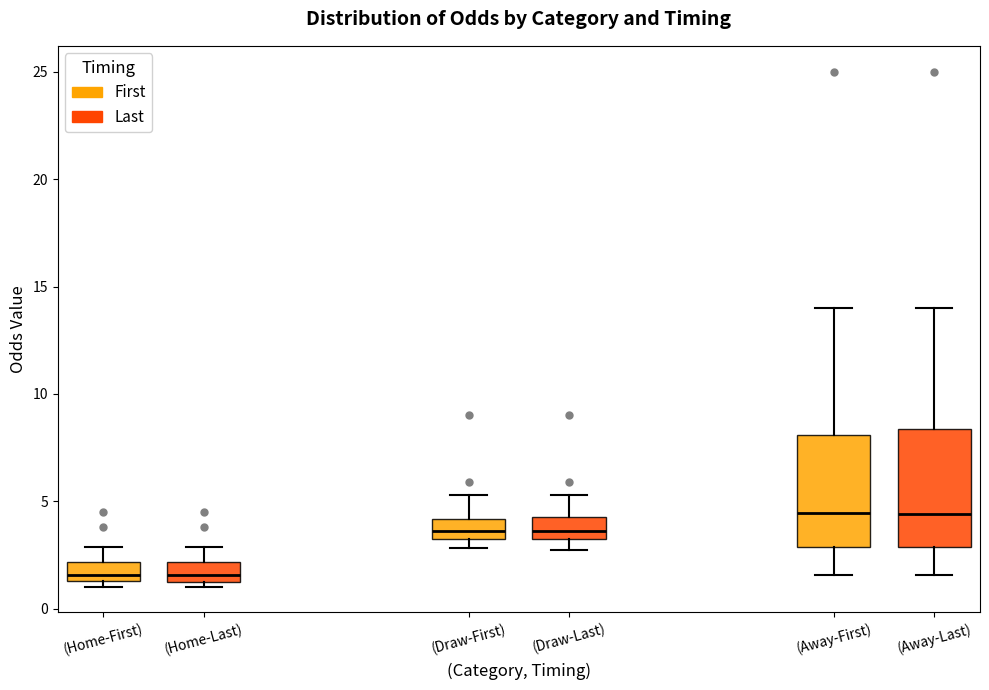

Reading left to right, read every box against the y-axis: the position of its median line, the range the box covers, and the ends of its whiskers. The values are not printed on the chart, so give them approximately, as read against the axis.

(Home-First): median 1.5 (just above the box's lower edge), box 1.5 to 2.0, whiskers 1.0 to 3.0
(Home-Last): median 1.5 (just above the box's lower edge), box 1.5 to 2.0, whiskers 1.0 to 3.0
(Draw-First): median 3.5 (inside the box), box 3.5 to 4.0, whiskers 3.0 to 5.5
(Draw-Last): median 3.5 (inside the box), box 3.5 to 4.5, whiskers 3.0 to 5.5
(Away-First): median 4.5, box 3.0 to 8.0, whiskers 1.5 to 14.0
(Away-Last): median 4.5, box 3.0 to 8.5, whiskers 1.5 to 14.0